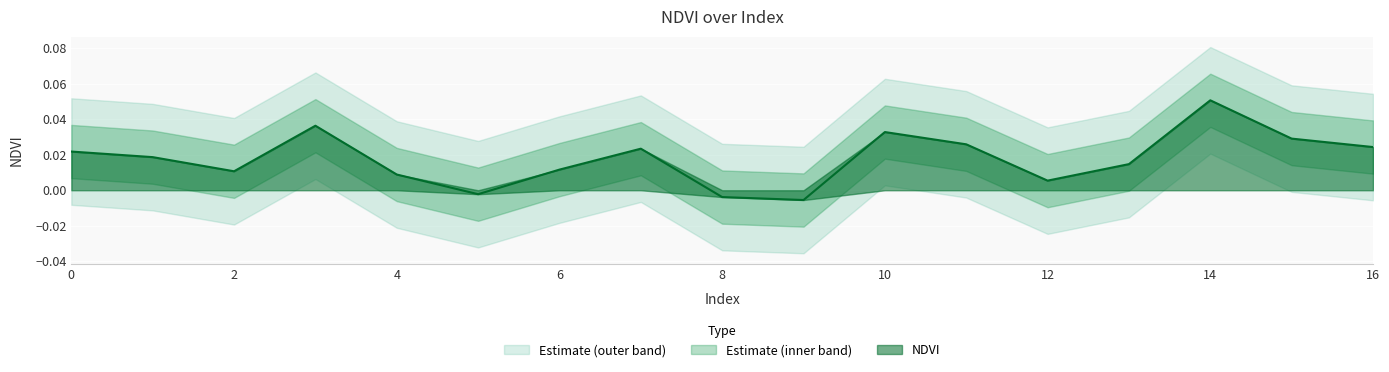

Which label corresponds to the largest value in the chart?

14